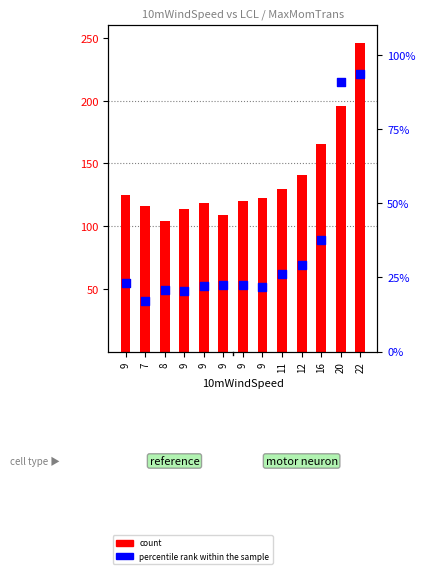

At how many categories does at least one series exceed 215?

1